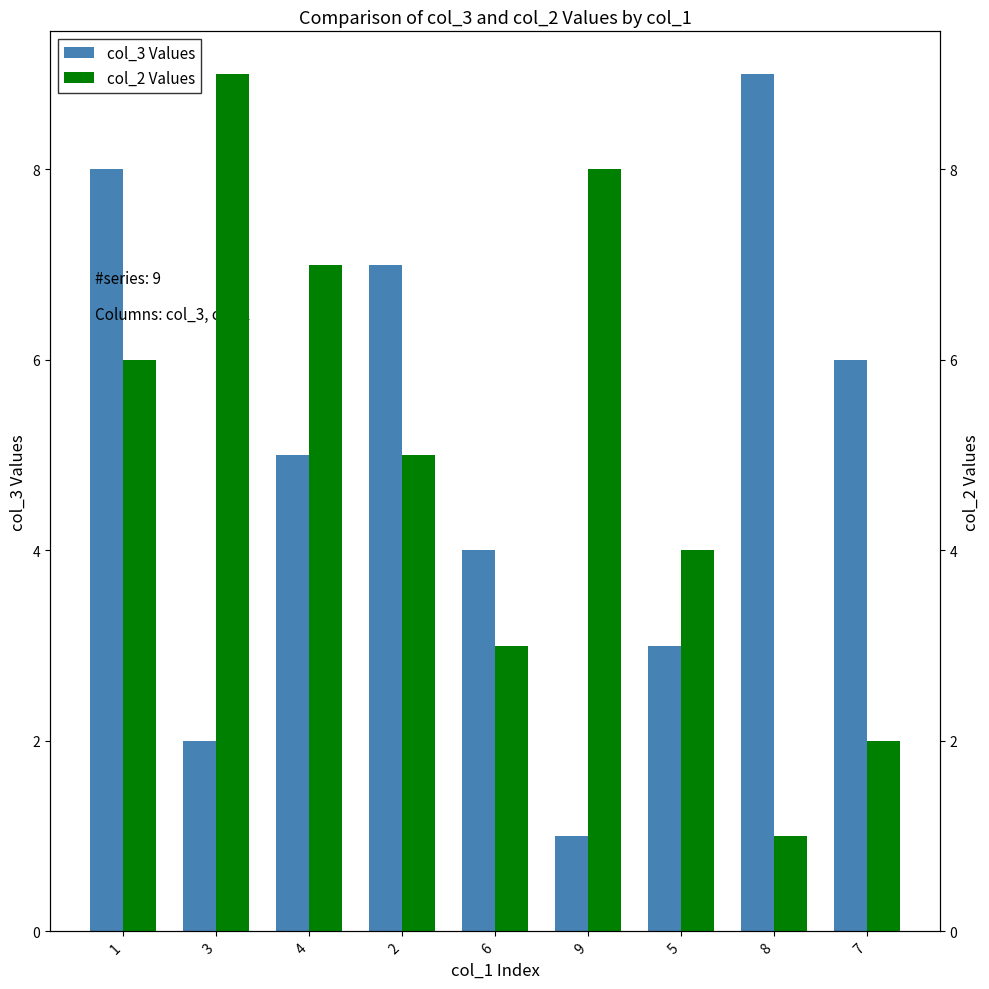

What position from the right is 2?

6